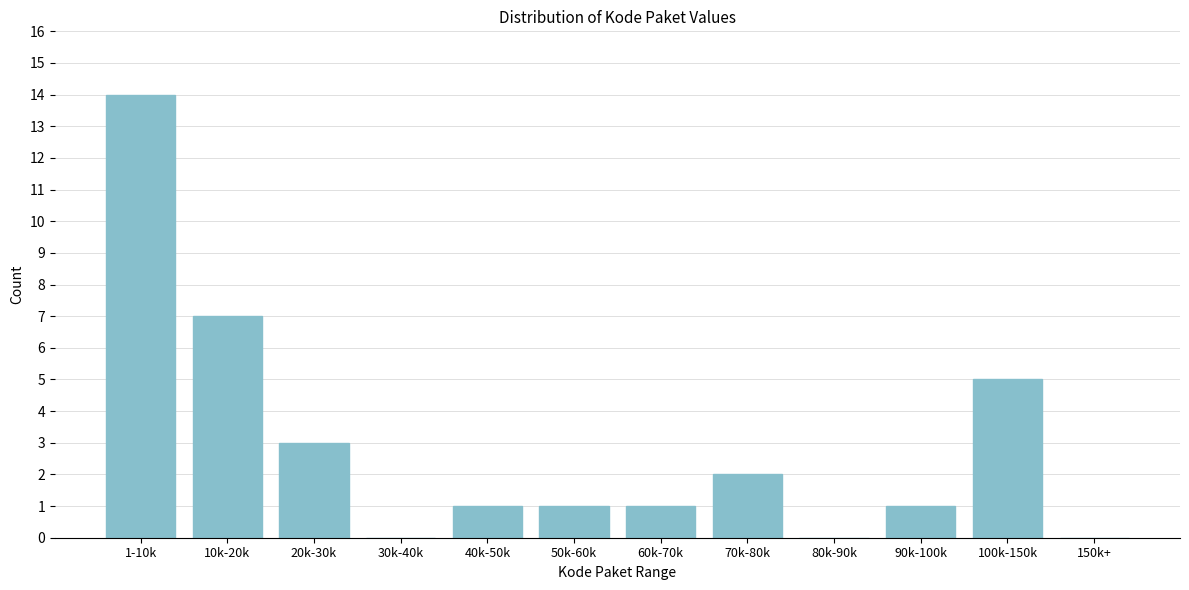

Reading right to left, list all the values displayed in this chart.

150k+=0	100k-150k=5	90k-100k=1	80k-90k=0	70k-80k=2	60k-70k=1	50k-60k=1	40k-50k=1	30k-40k=0	20k-30k=3	10k-20k=7	1-10k=14